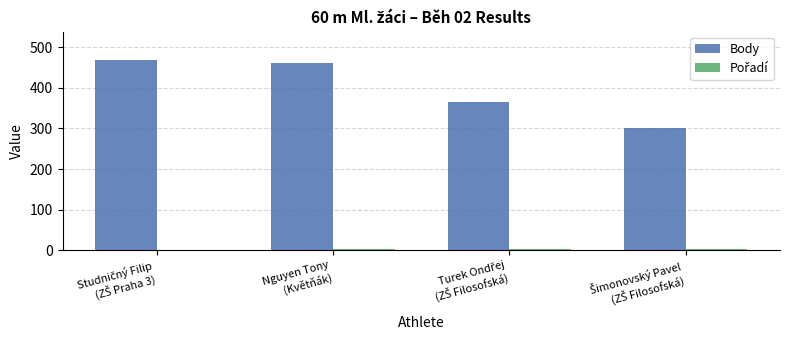

Which series has the largest total across all categories?

Body